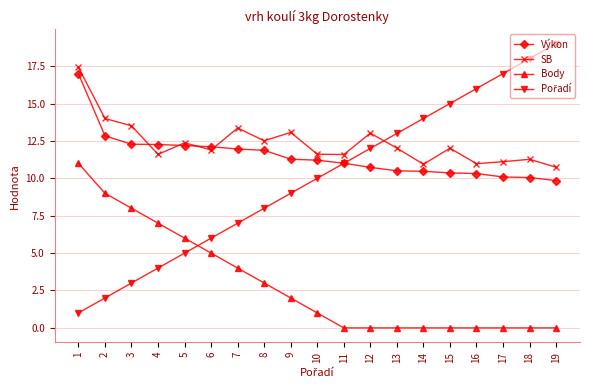

Read the Výkon value at 12.

10.7